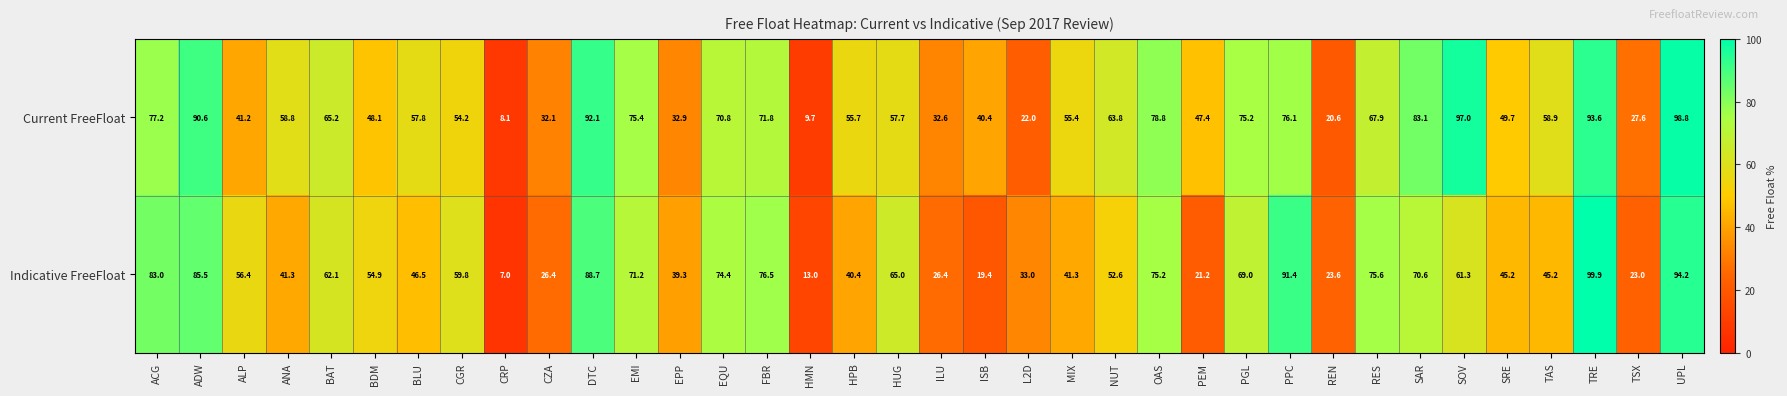

How many data points in Indicative FreeFloat are above 56?

18